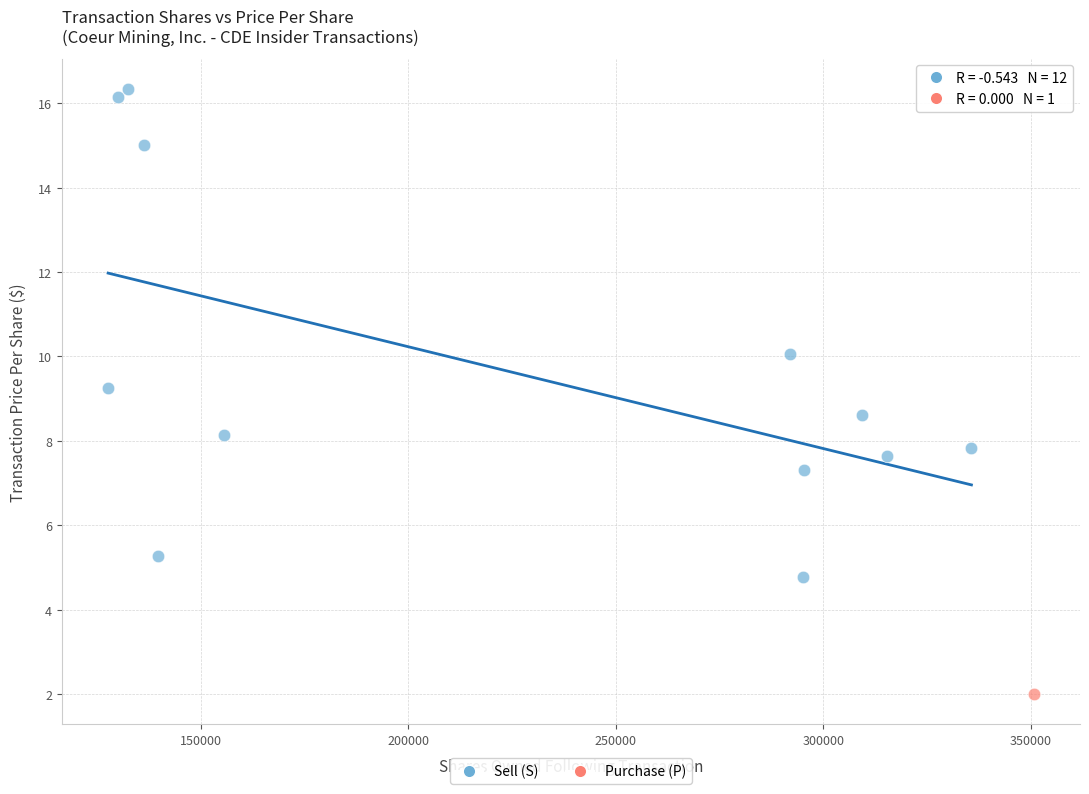

What are all the series names shown in the legend?

Sell (S), Purchase (P)